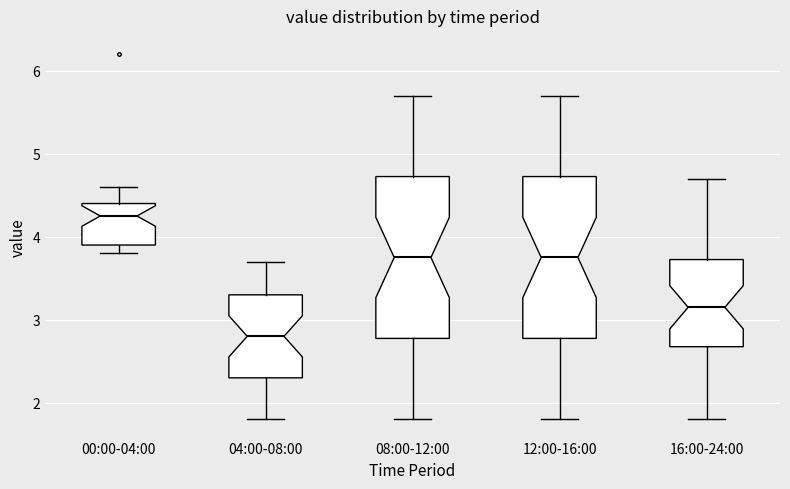

Reading left to right, read every box against the y-axis: the position of its median line, the range the box covers, and the ends of its whiskers. The values are not printed on the chart, so give them approximately, as read against the axis.

00:00-04:00: median 4.3, box 3.9 to 4.4, whiskers 3.8 to 4.6
04:00-08:00: median 2.8, box 2.3 to 3.3, whiskers 1.8 to 3.7
08:00-12:00: median 3.8, box 2.8 to 4.7, whiskers 1.8 to 5.7
12:00-16:00: median 3.8, box 2.8 to 4.7, whiskers 1.8 to 5.7
16:00-24:00: median 3.2, box 2.7 to 3.7, whiskers 1.8 to 4.7